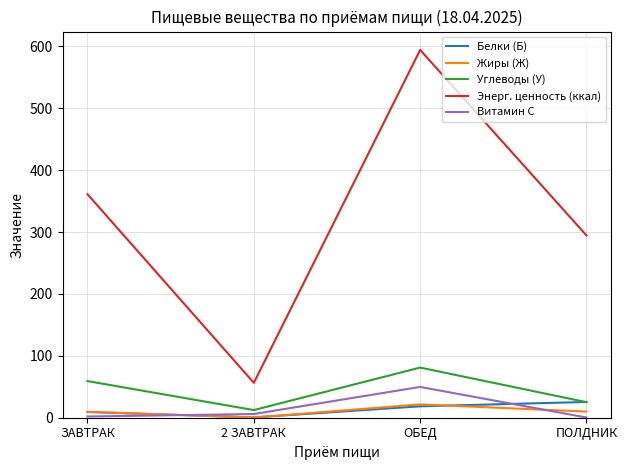

Does the chart display data point markers on the line(s)?

No